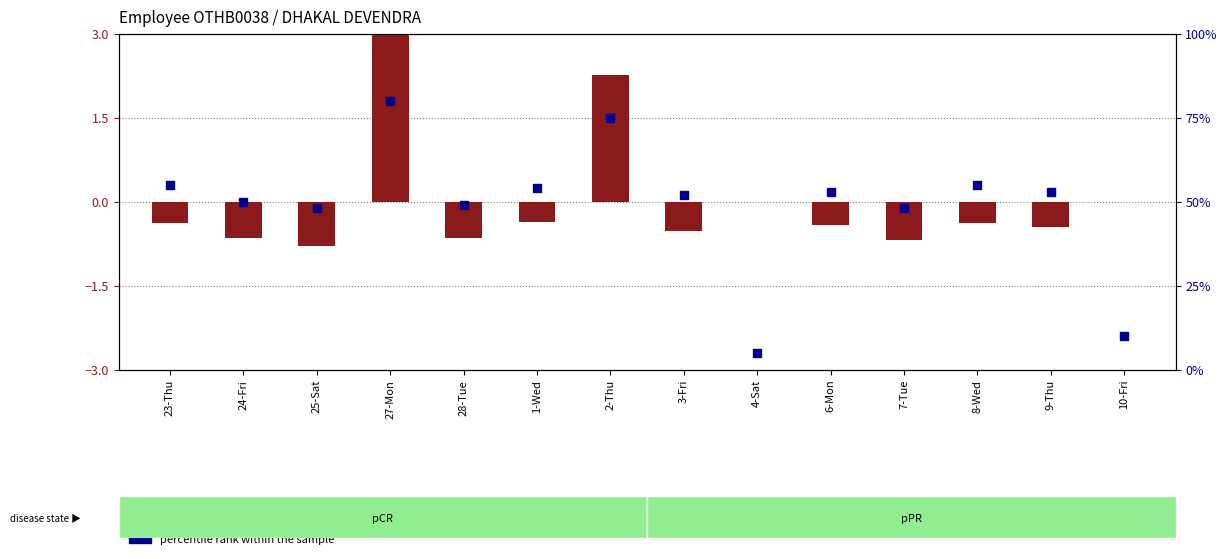

At how many categories does at least one series exceed 58?

2